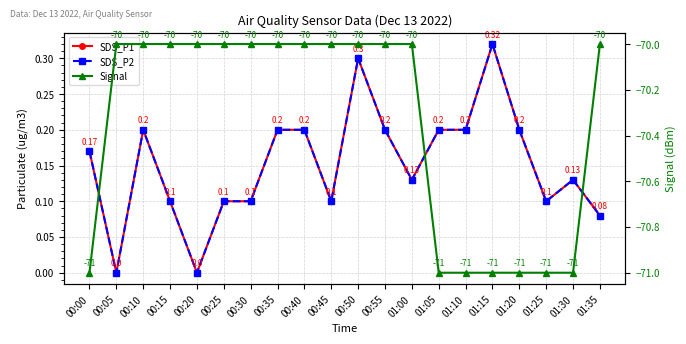

What is the label of the 13th point from the left?

01:00